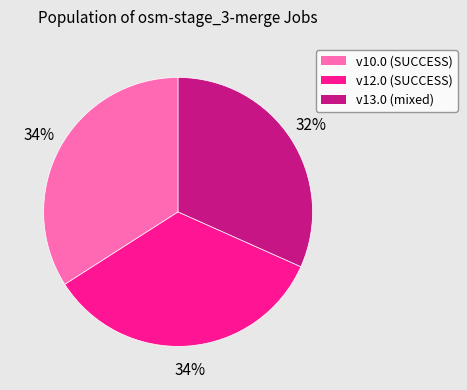

To the nearest percent, what is the average slice percentage?

33%